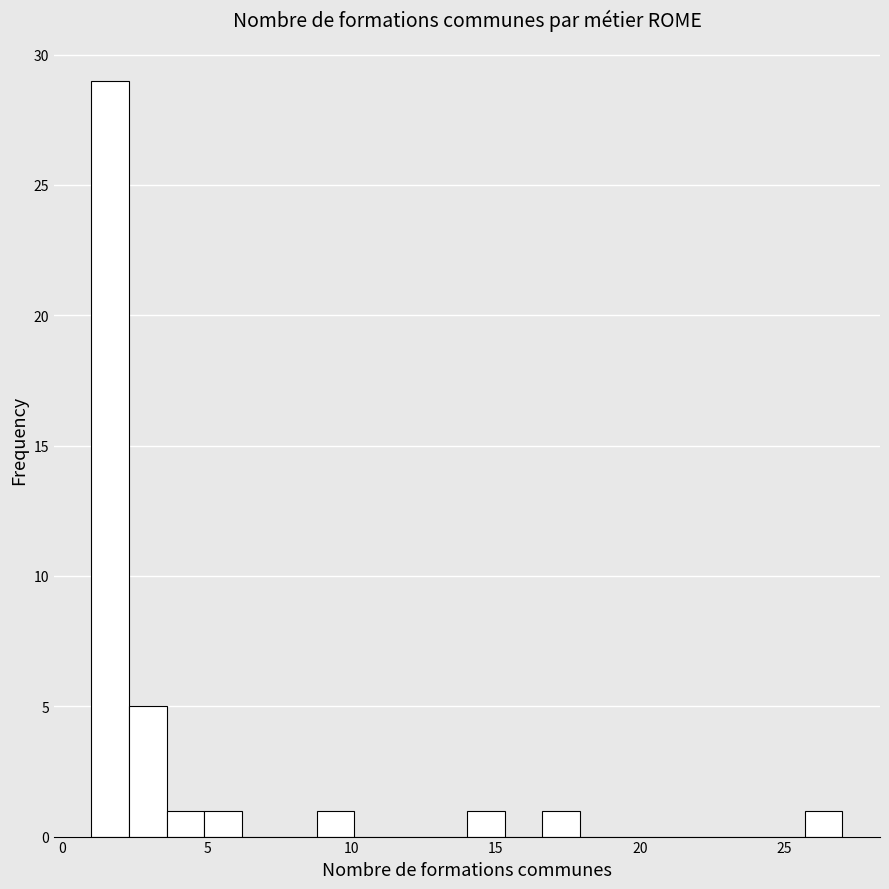

Around what value on the x-axis is the tallest bar? Give the approximate position of its centre, as read against the axis.

1.5